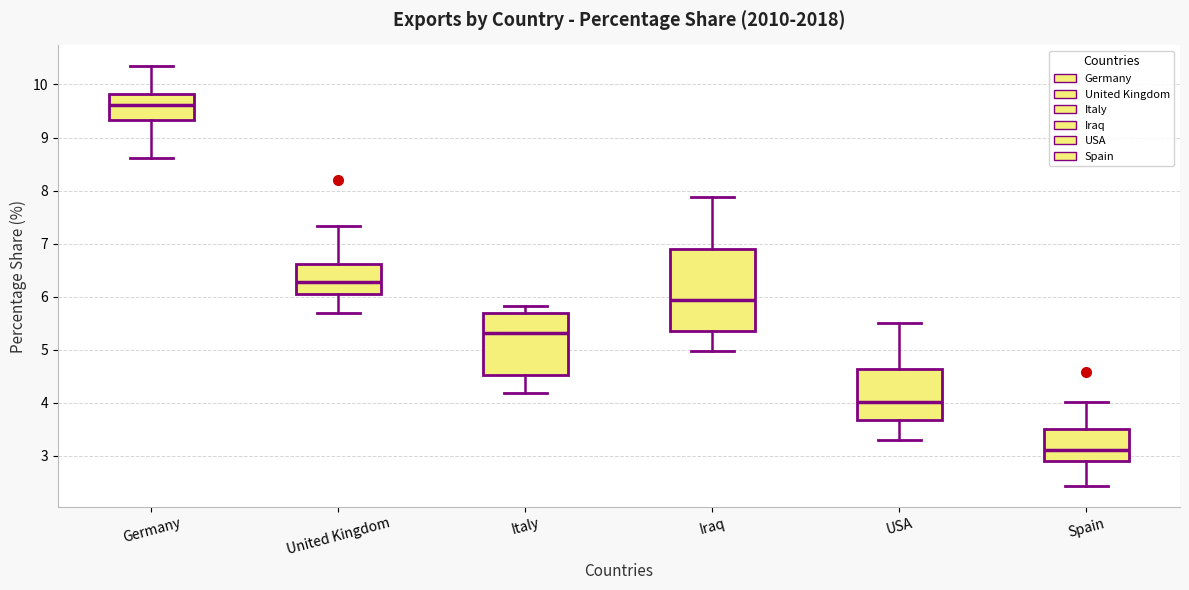

Where does the lower whisker of the box for Spain end on the y-axis? The values are not printed on the chart, so give them approximately, as read against the axis.

2.4